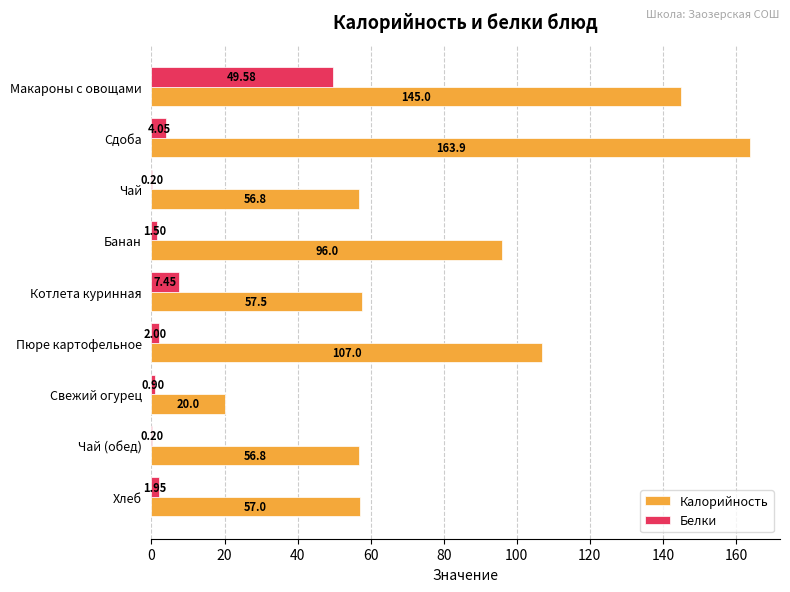

At which category is the sum across all series the highest?

Макароны с овощами